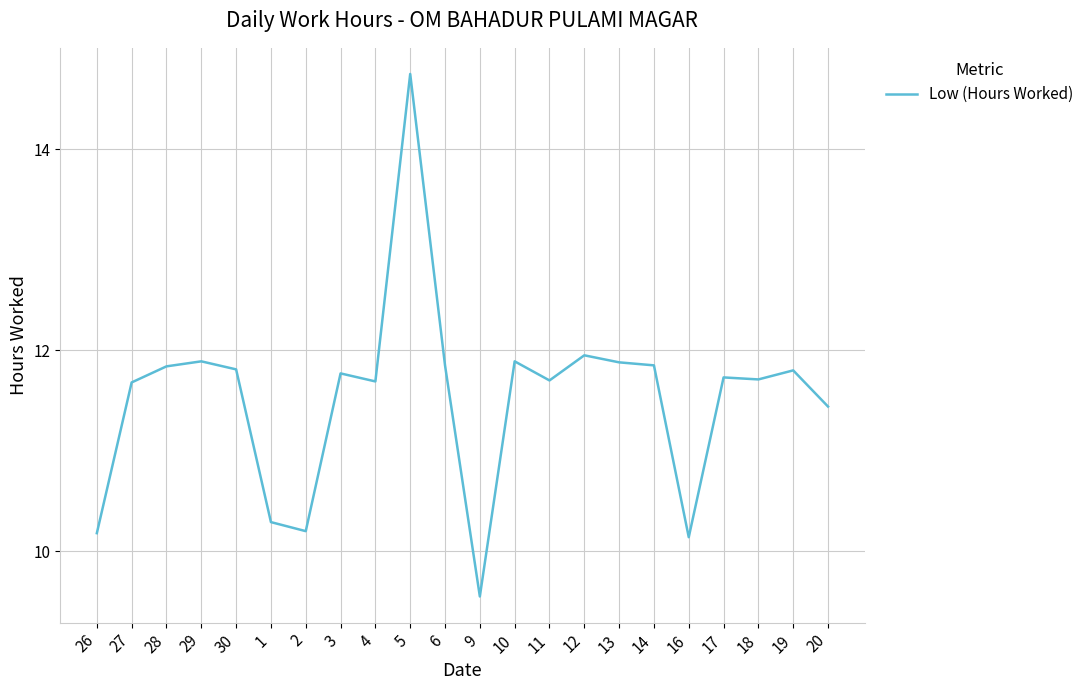

What position from the right is 13?

7